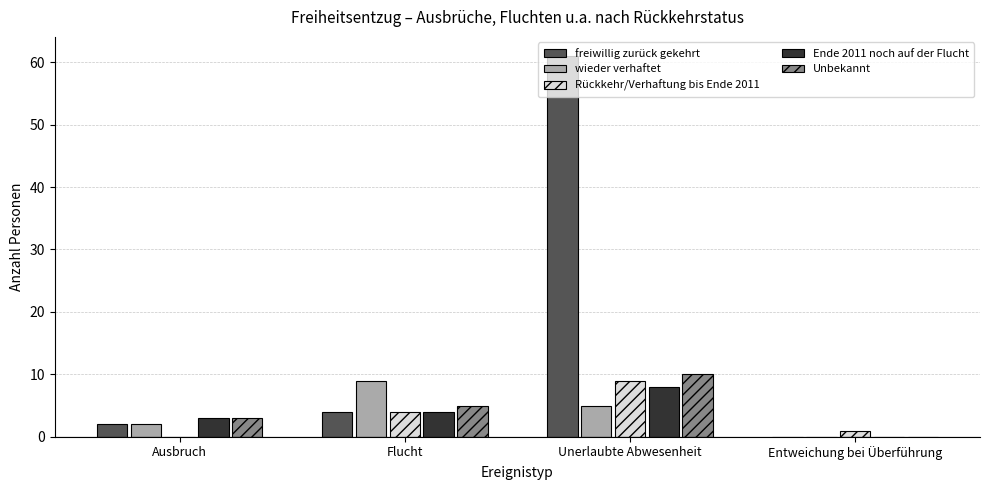

The freiwillig zurück gekehrt series shows 4 at Flucht. True or false?

True